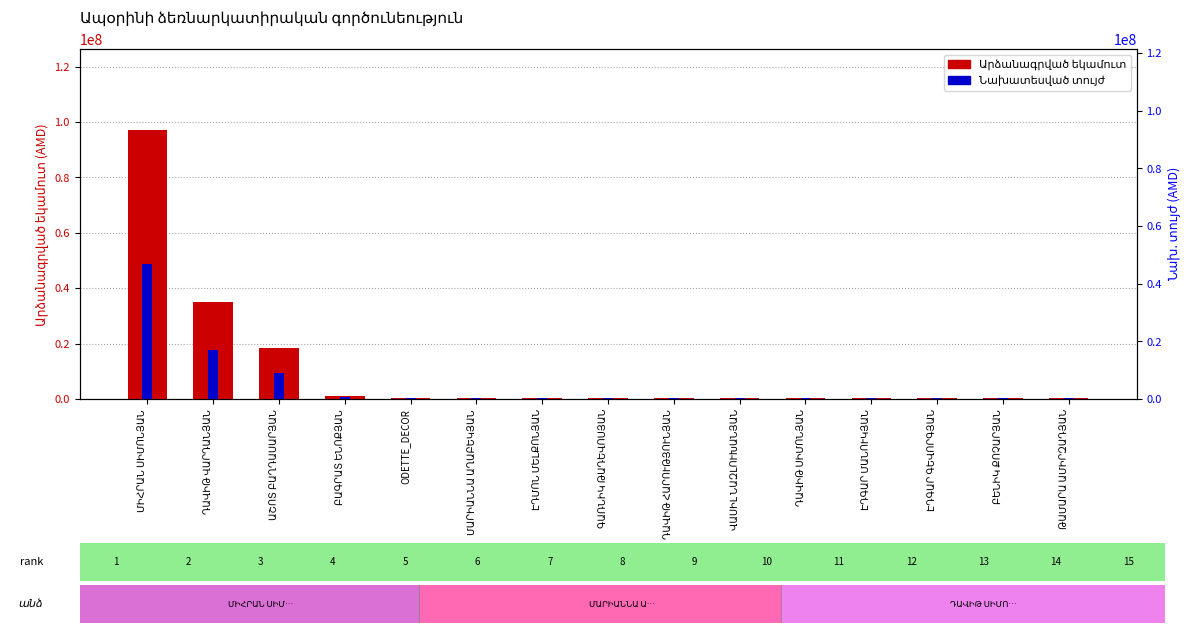

What is the sum of the Նախատեսված տույժ values at ԲԱԳՐԱՏ ԵՆՈՔՅԱՆ and ԴԱՎԻԹ ՀԱՐՈՒԹՅՈՒՆՅԱՆ?

834750